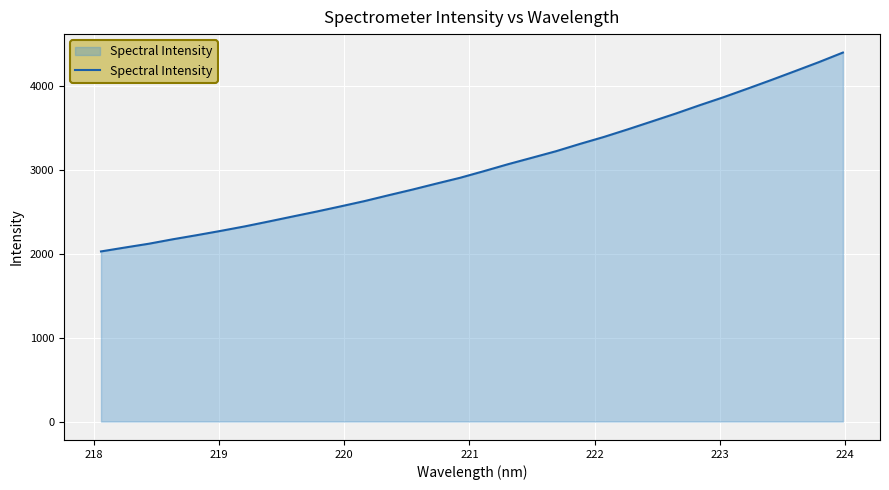

What is the difference between the maximum and minimum values?

2368.9